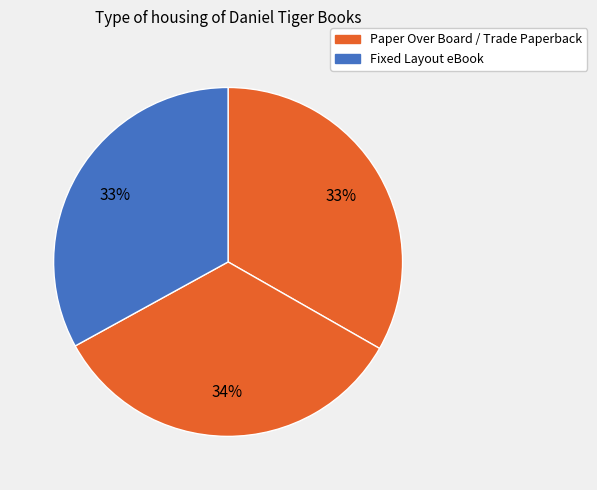

Count the number of slices in the pie.

3